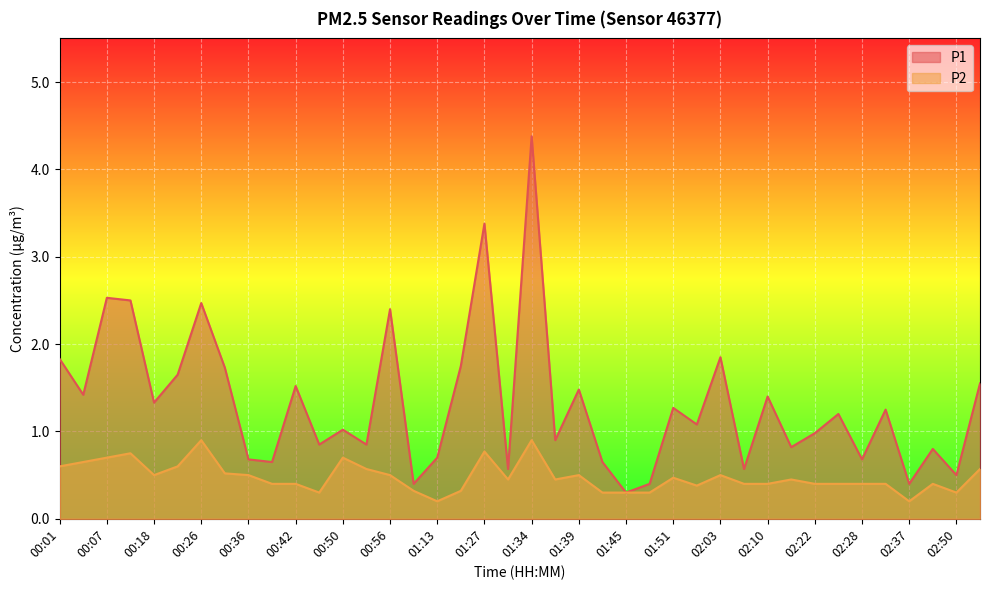

How many lines are shown in the chart?

2